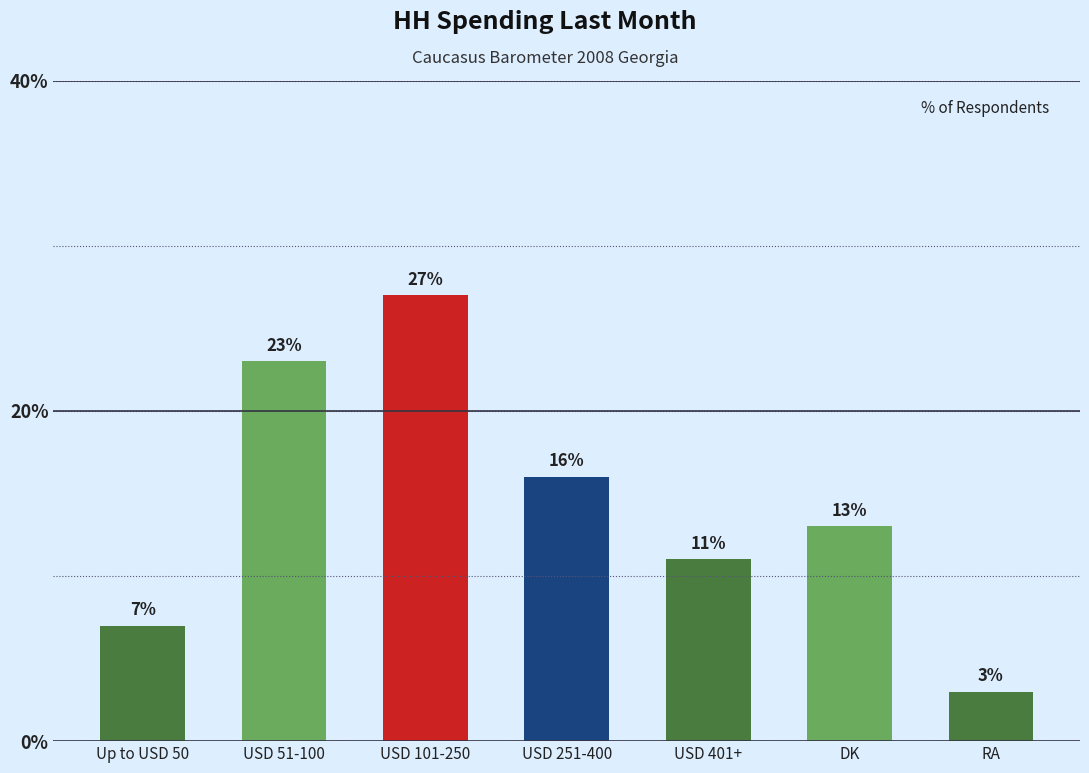

How many series are shown in this chart?

1